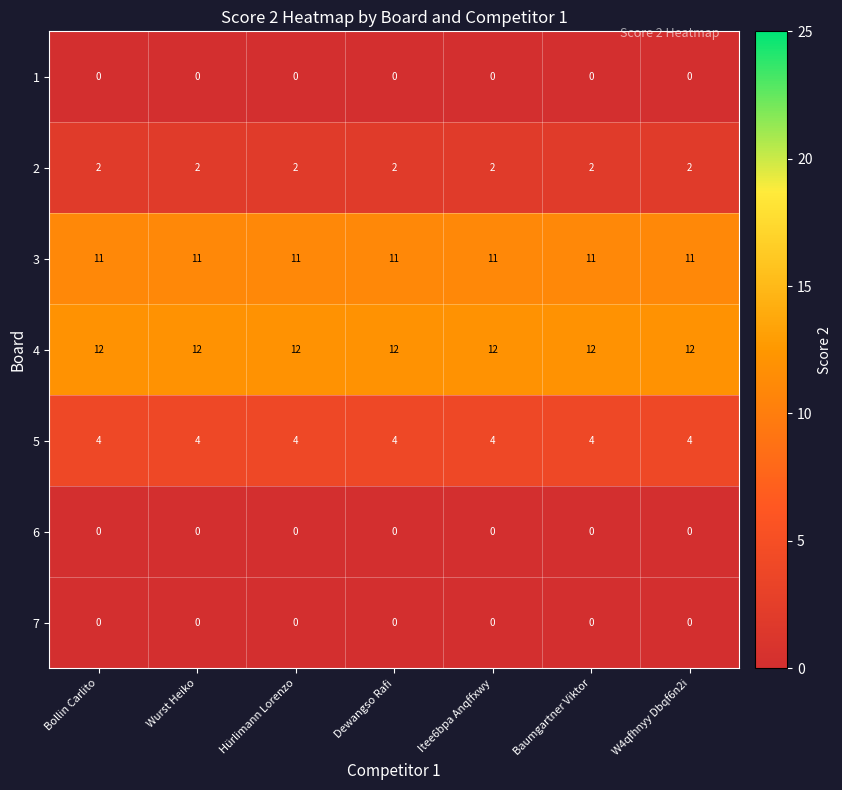

Is it true that 6 equals 0 at Wurst Heiko?

True